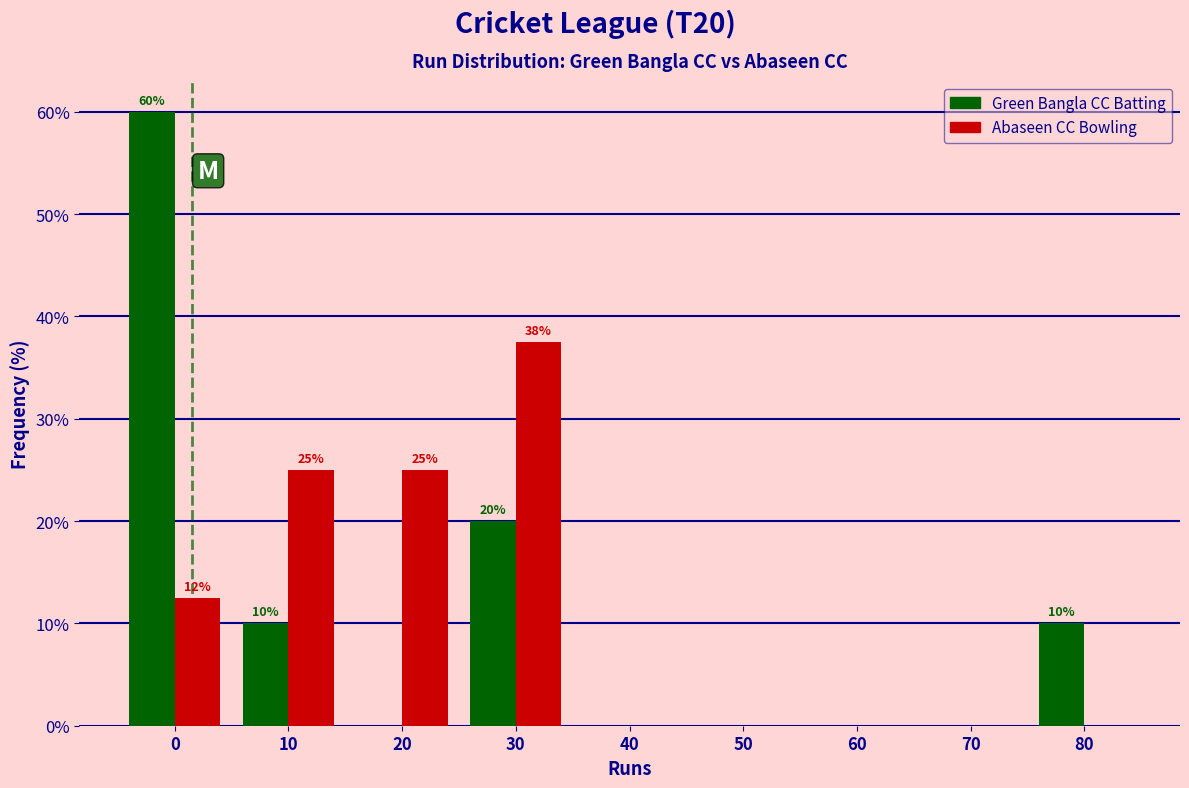

Reading right to left, transcribe all the data shown in this chart.

Green Bangla CC Batting: 80=10.0	70=0.0	60=0.0	50=0.0	40=0.0	30=20.0	20=0.0	10=10.0	0=60.0
Abaseen CC Bowling: 80=0.0	70=0.0	60=0.0	50=0.0	40=0.0	30=37.5	20=25.0	10=25.0	0=12.5